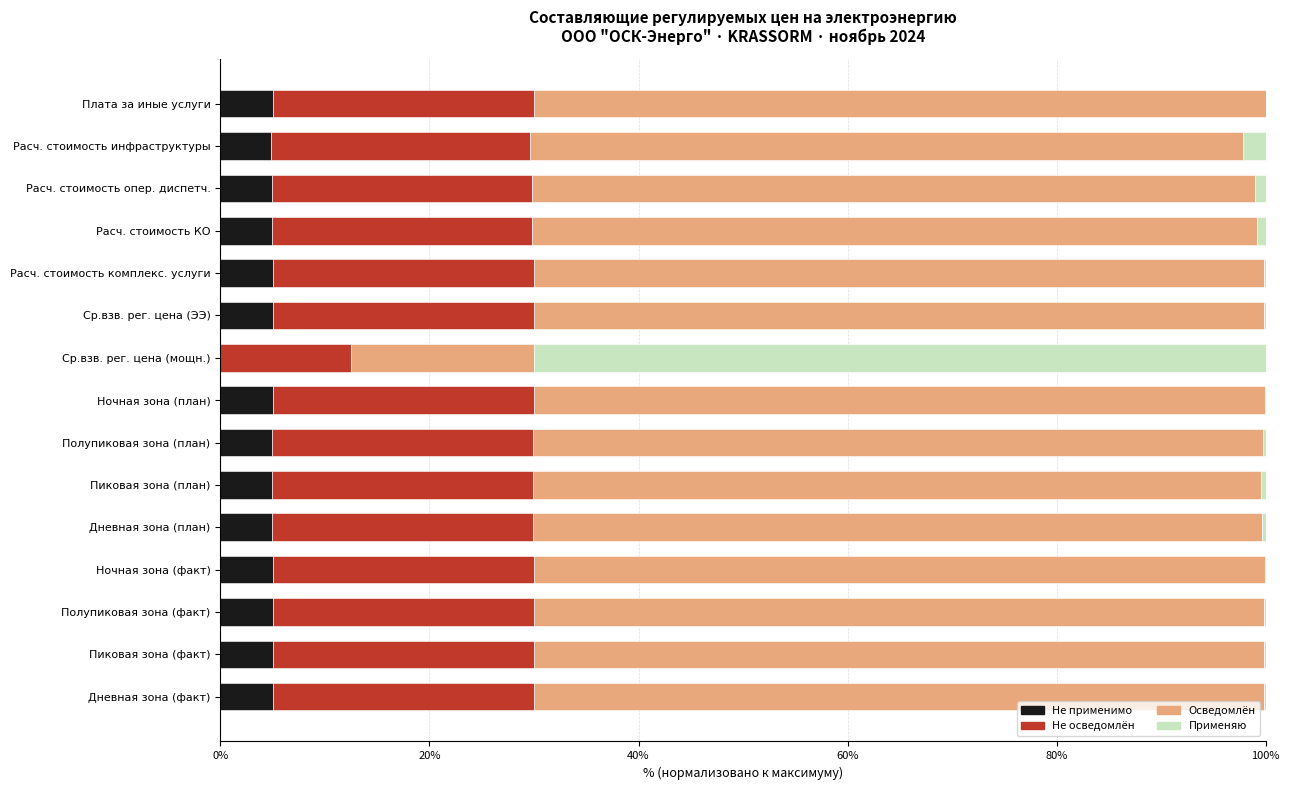

The value of Не применимо at Расч. стоимость инфраструктуры is 4.9. True or false?

True